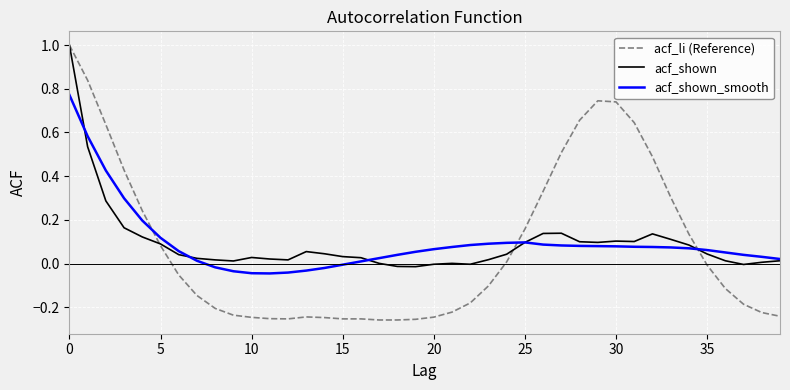

What is the maximum value shown in the chart?

1.0